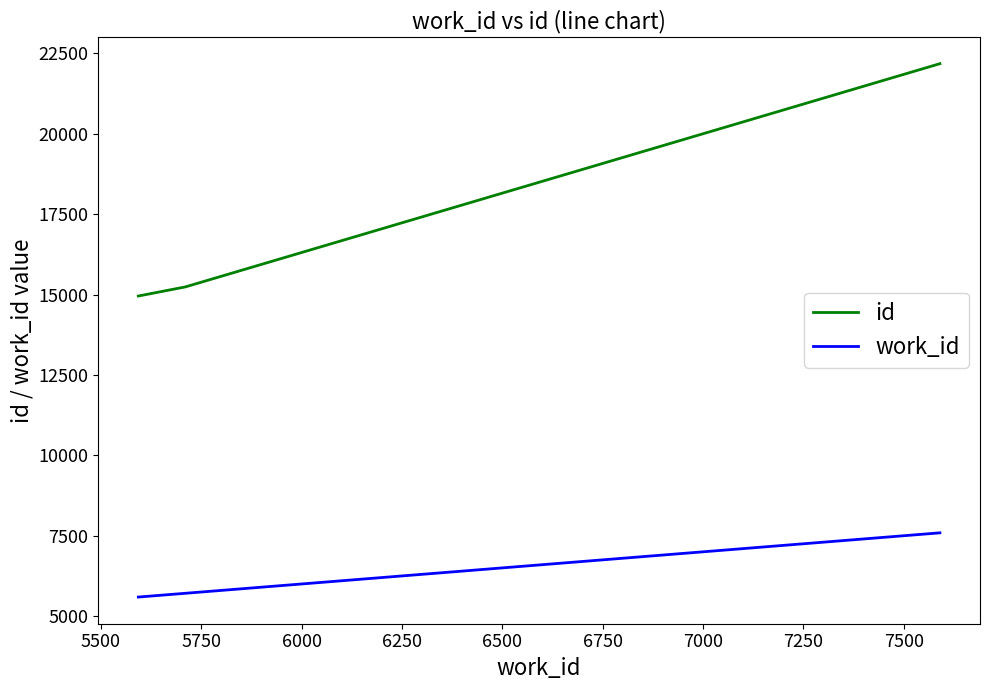

At how many categories does at least one series exceed 18653?

1